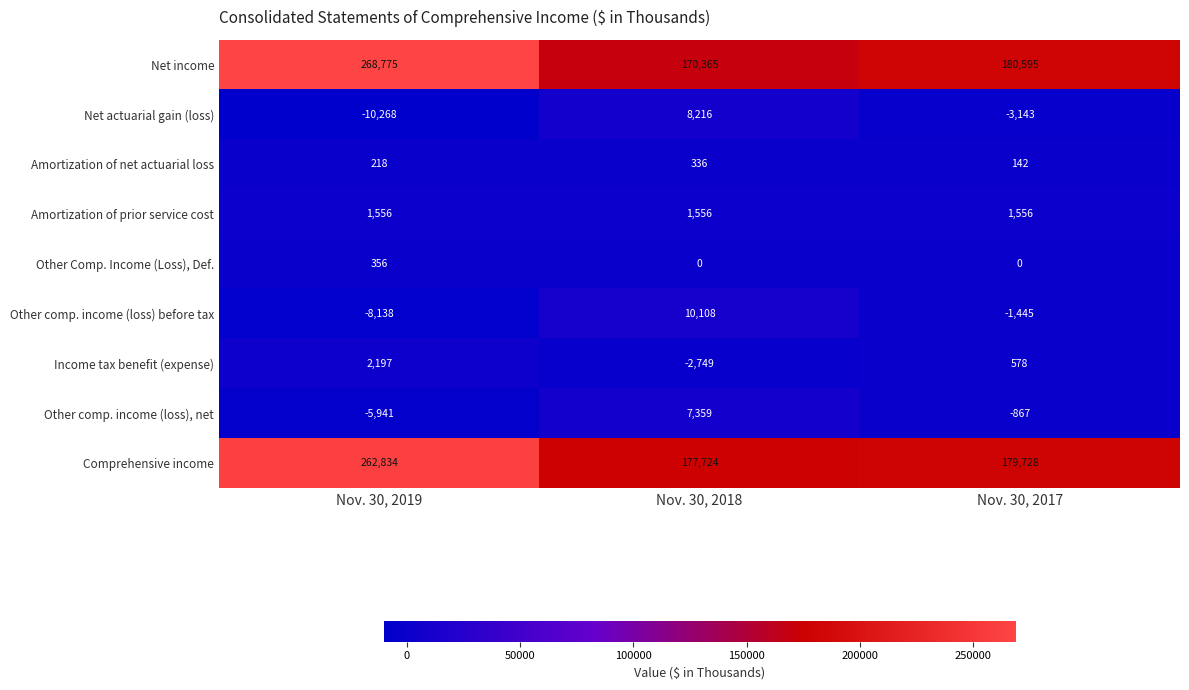

Count the number of data series in this chart.

9